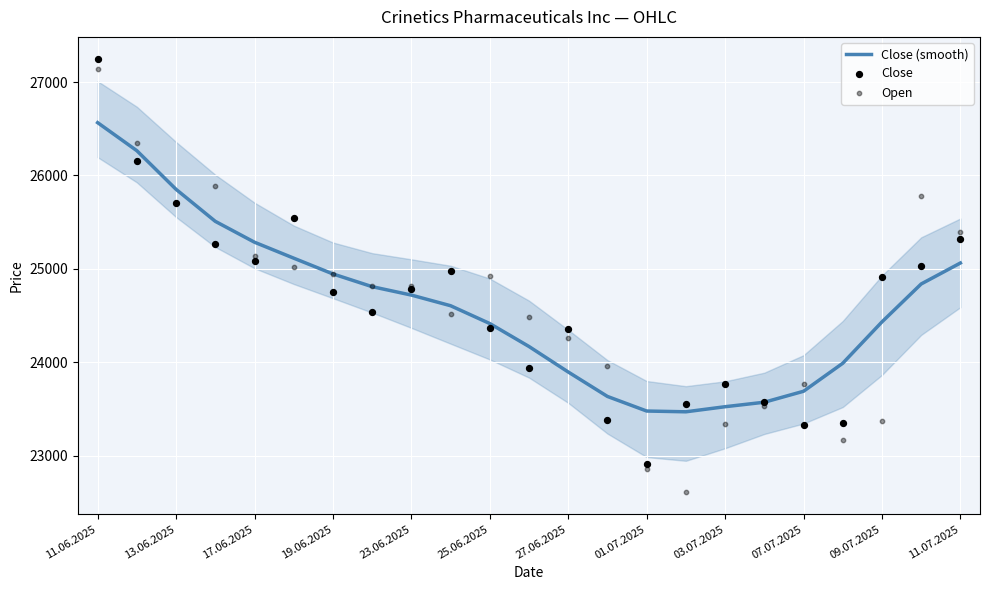

At which category is the sum across all series the highest?

11.06.2025